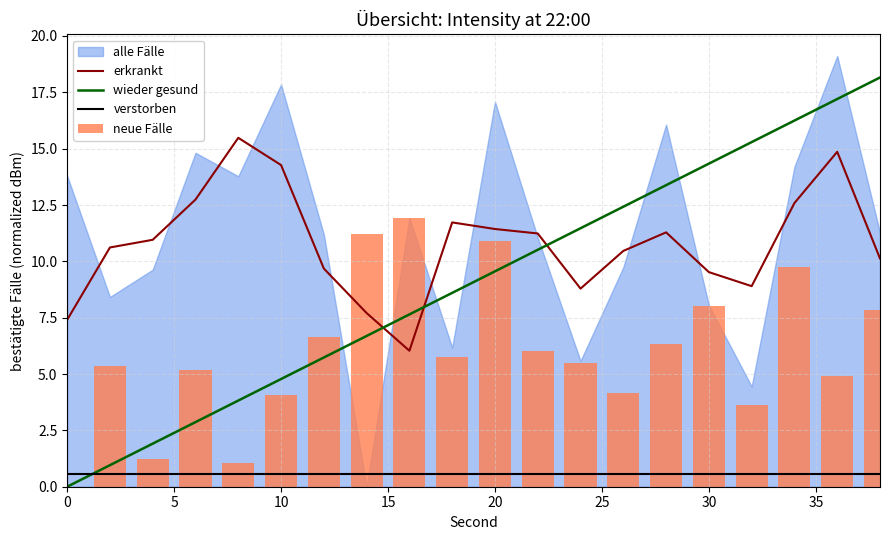

How many intersections are there between wieder gesund and erkrankt?

3